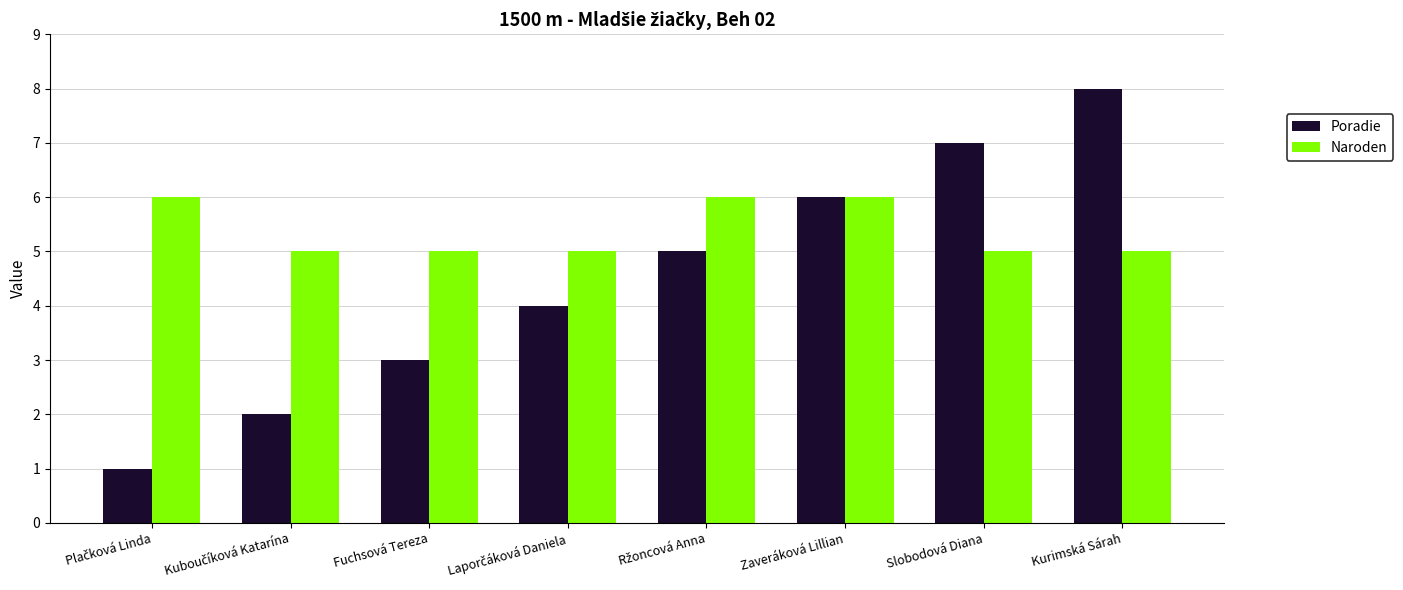

How many bars are there in each group?

2